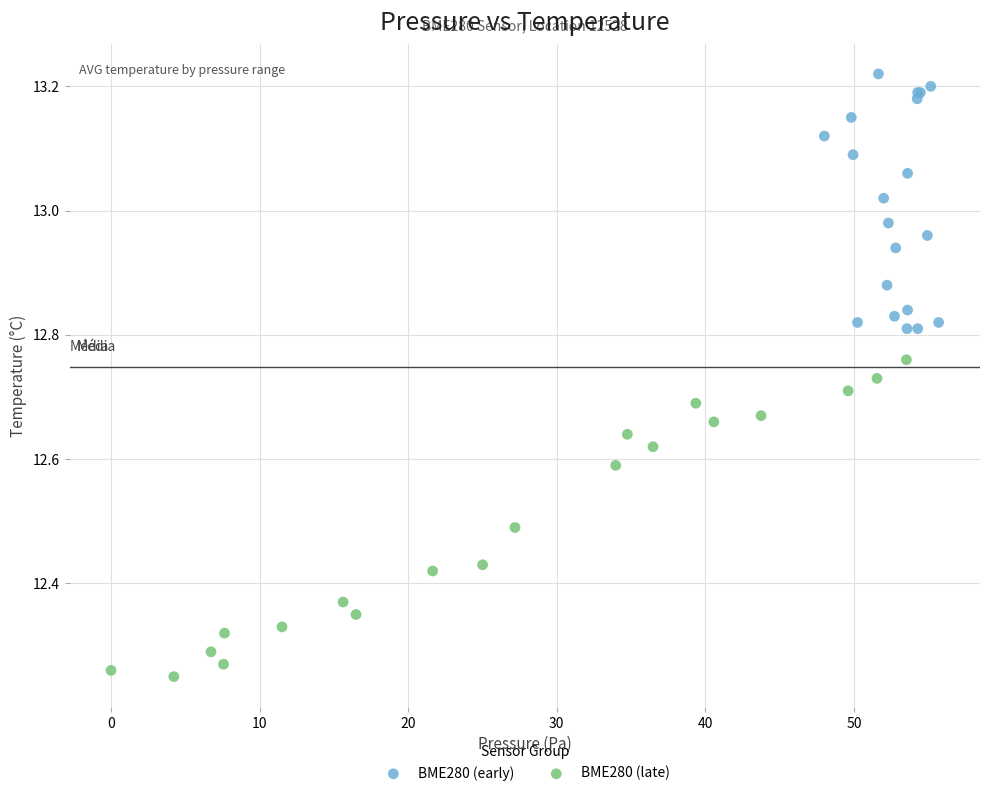

Which series reaches the maximum Y coordinate?

BME280 (early)